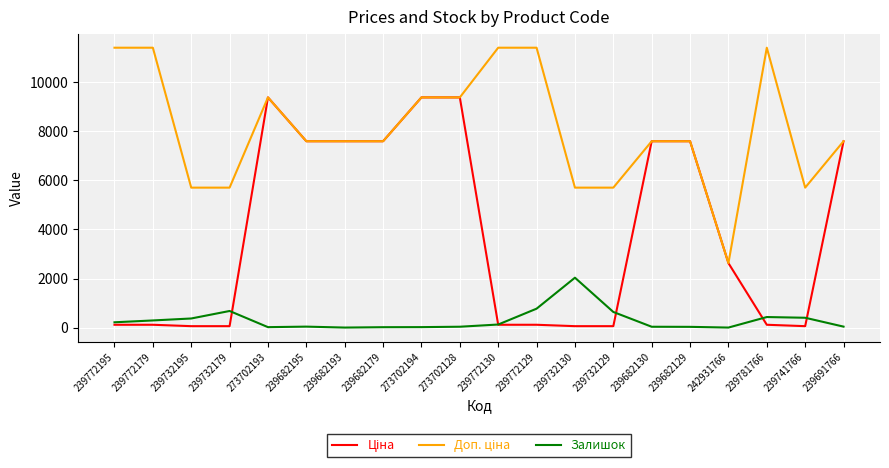

Count the number of data series in this chart.

3